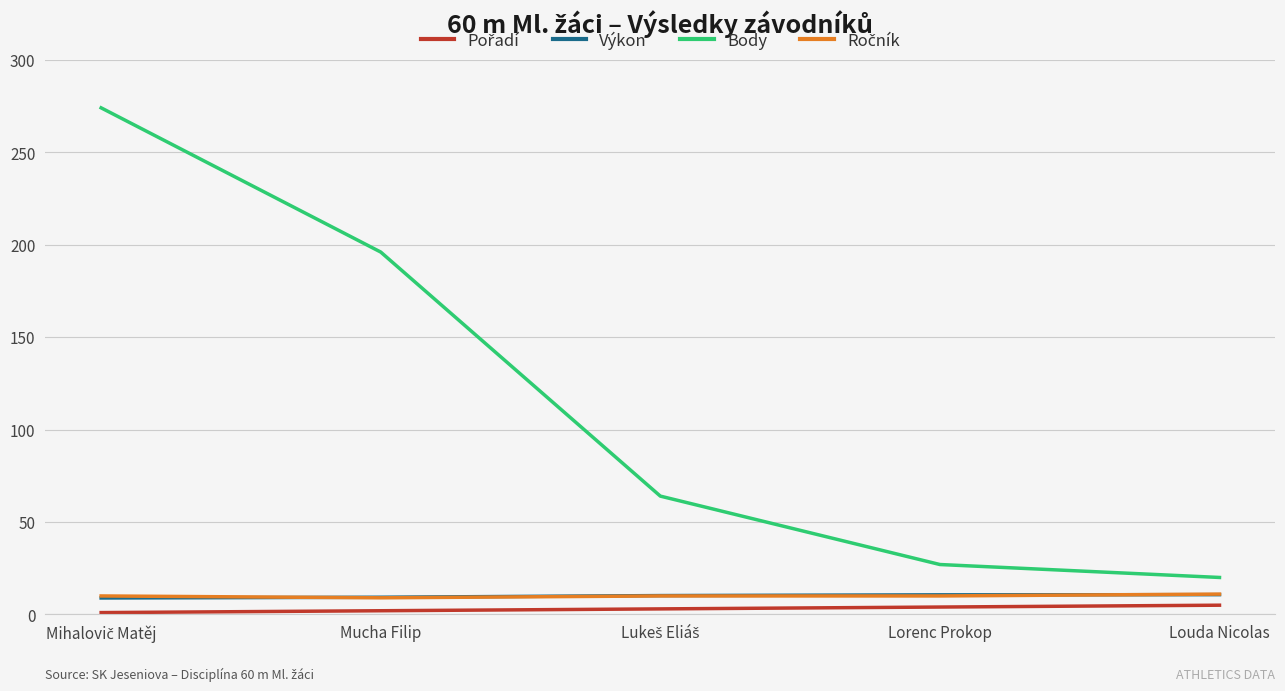

Is it true that Body equals 196.0 at Mucha Filip?

True